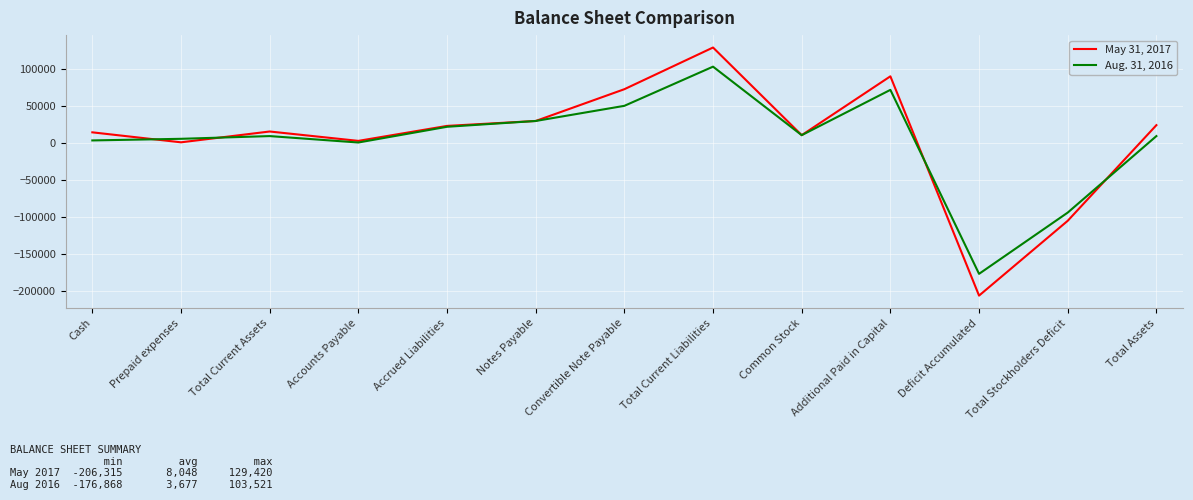

Which series changed the most between Cash and Total Current Liabilities?

May 31, 2017